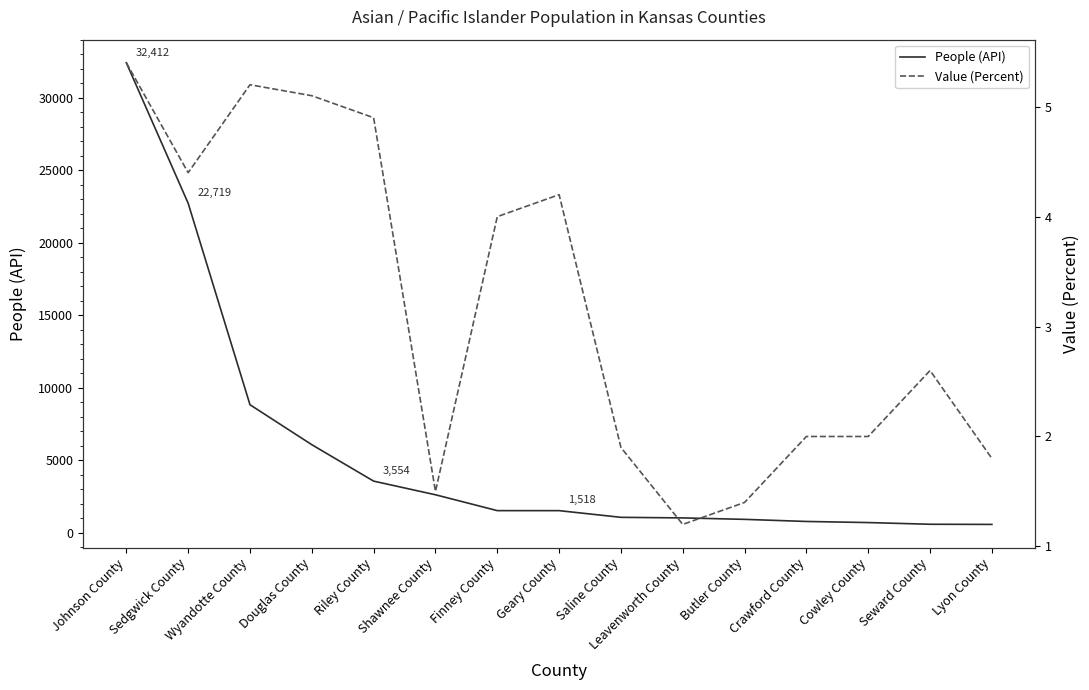

At which category does Value (Percent) reach its first local valley?

Sedgwick County